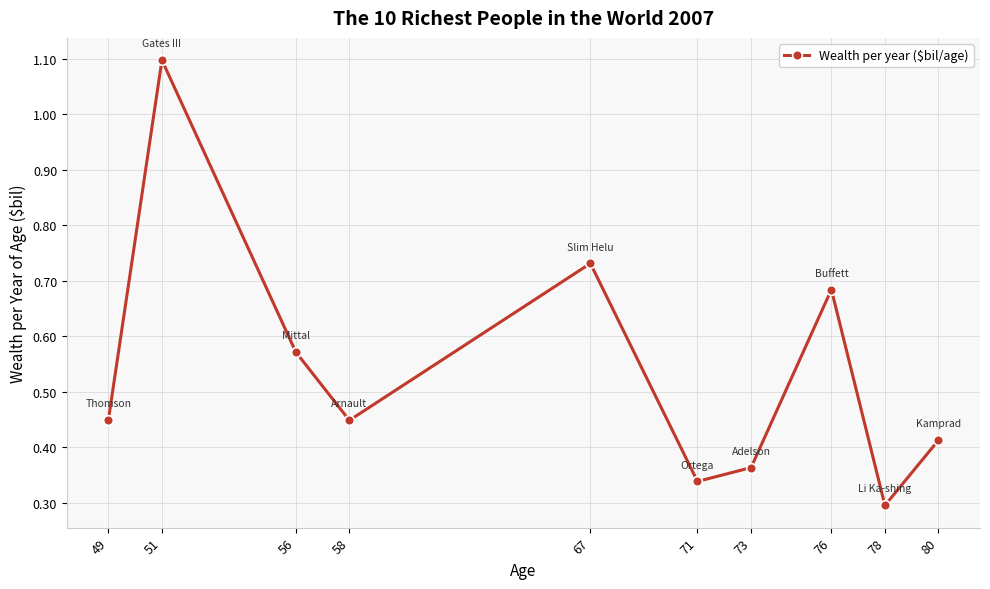

Count the values in the range 0 to 1.

9